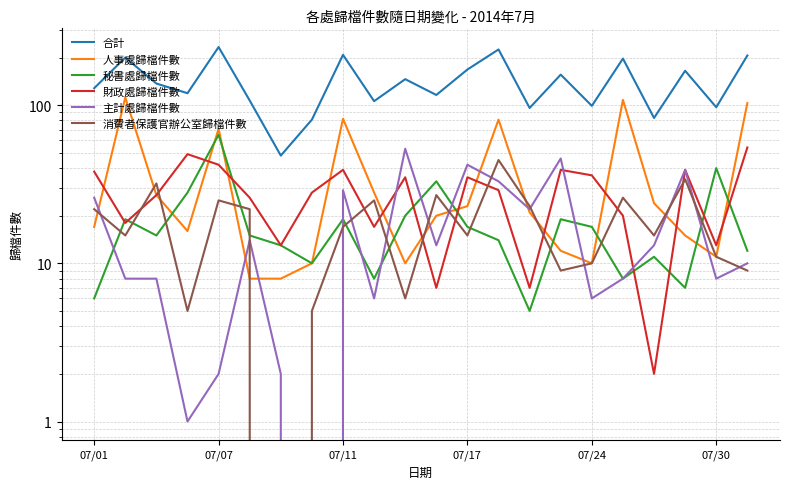

Which series has the widest spread of values?

合計